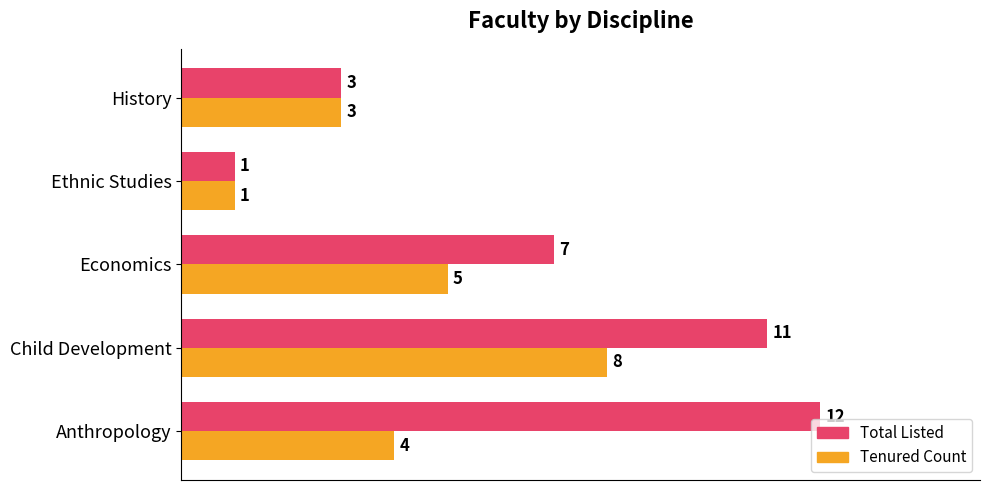

What is the sum of the Total Listed values at Anthropology and Child Development?

23